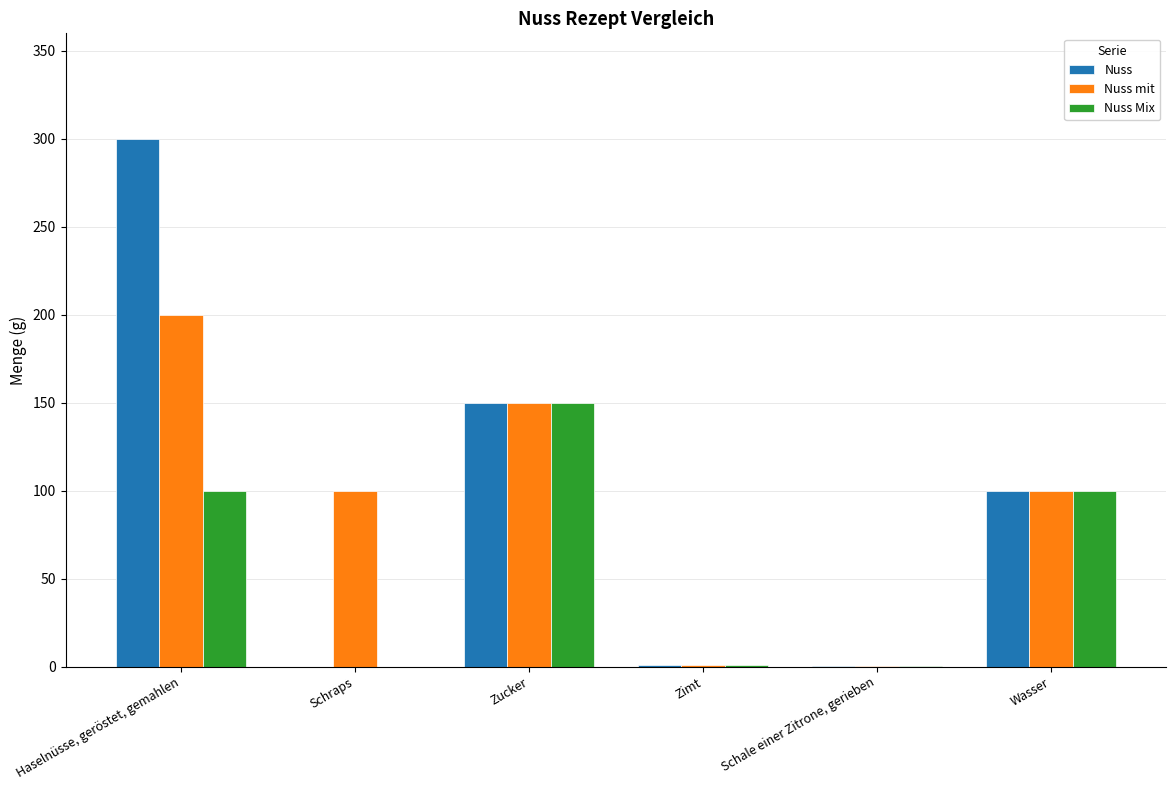

Which category has the highest value in the Nuss mit series?

Haselnüsse, geröstet, gemahlen